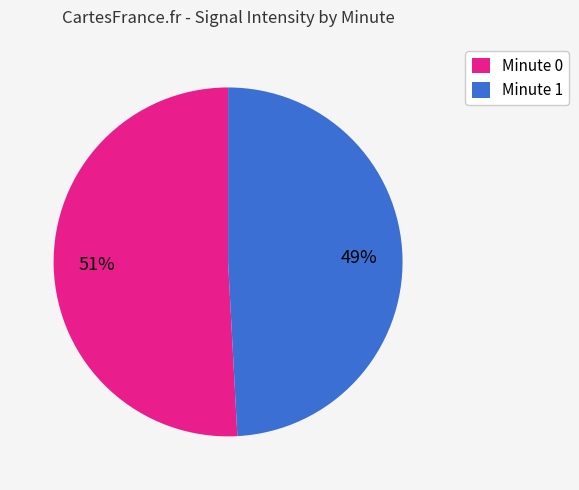

Count the number of slices in the pie.

2